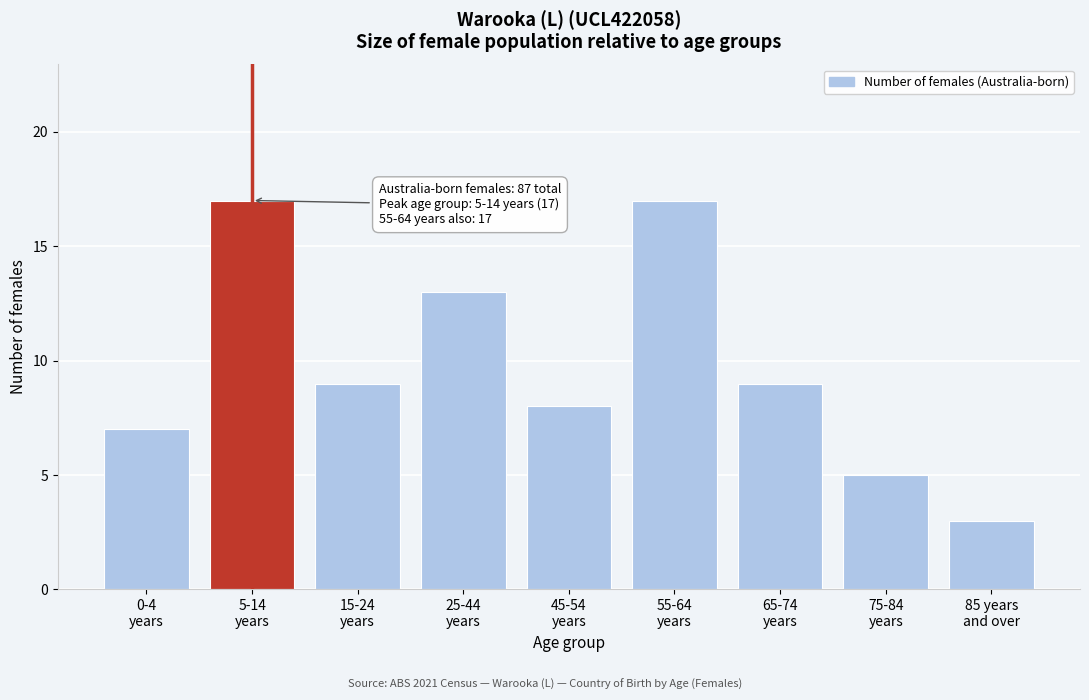

Reading left to right, list all the values displayed in this chart.

7	17	9	13	8	17	9	5	3